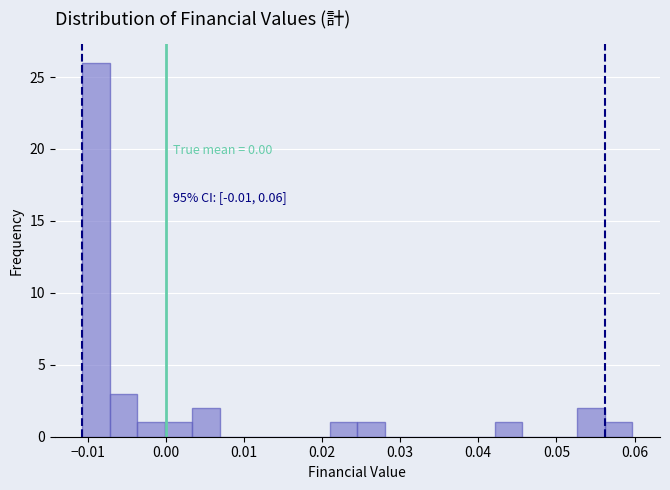

Around what value on the x-axis is the tallest bar? Give the approximate position of its centre, as read against the axis.

-0.009